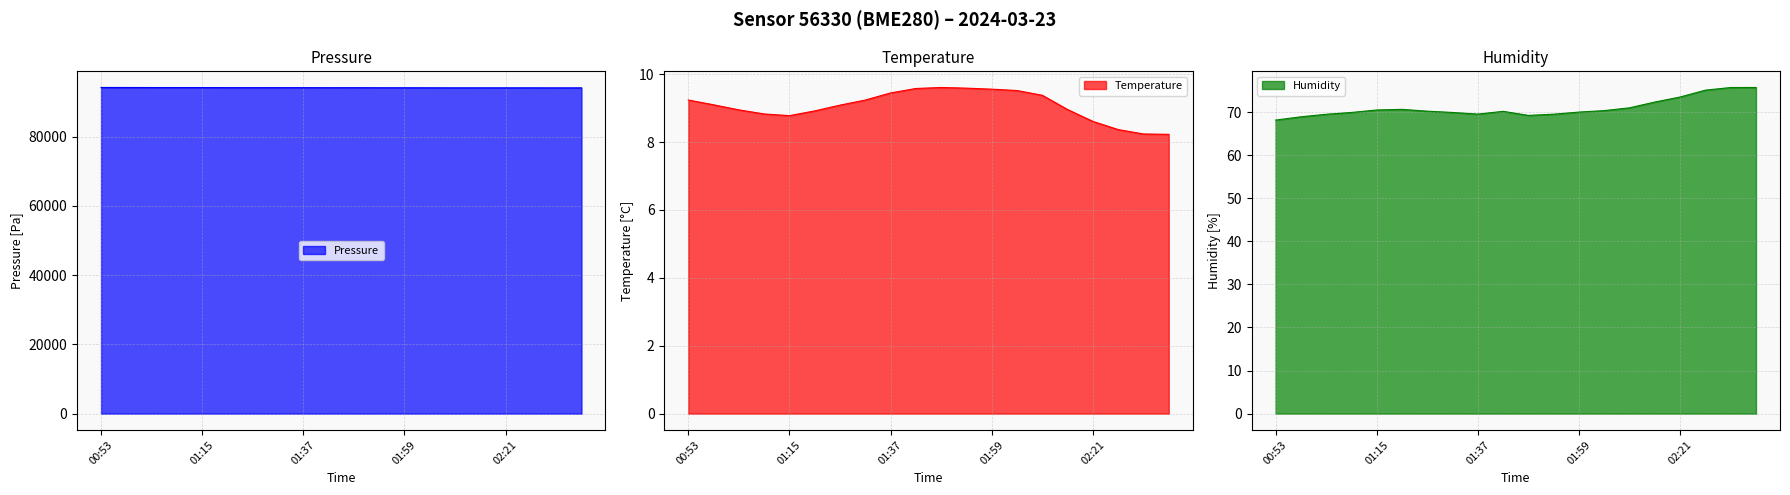

What is the difference between the highest and lowest values at 01:54?

94085.1